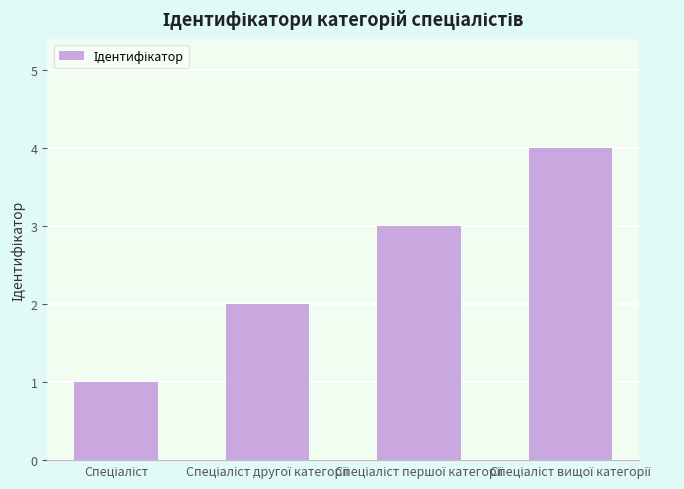

How many bars are there in total?

4